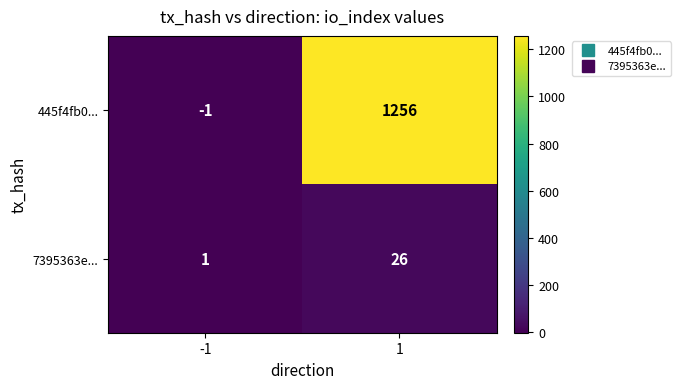

Which series changed the most between -1 and 1?

445f4fb0...